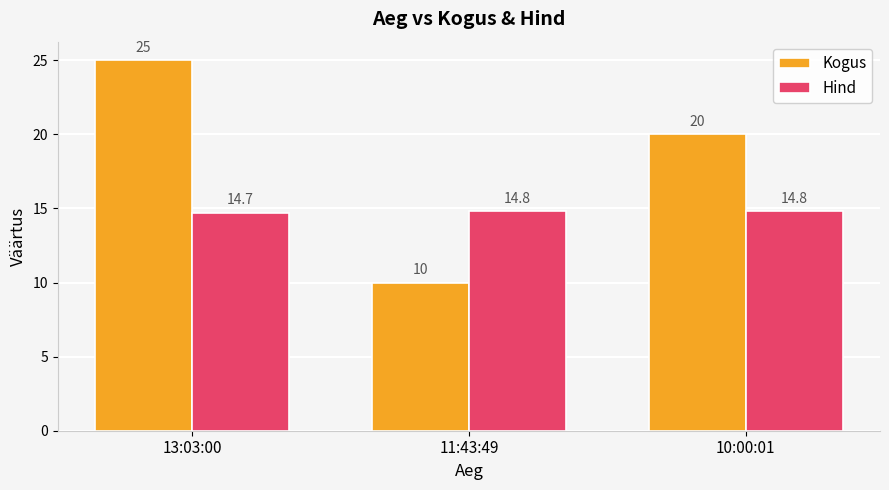

How many data points in Kogus are less than 20?

1